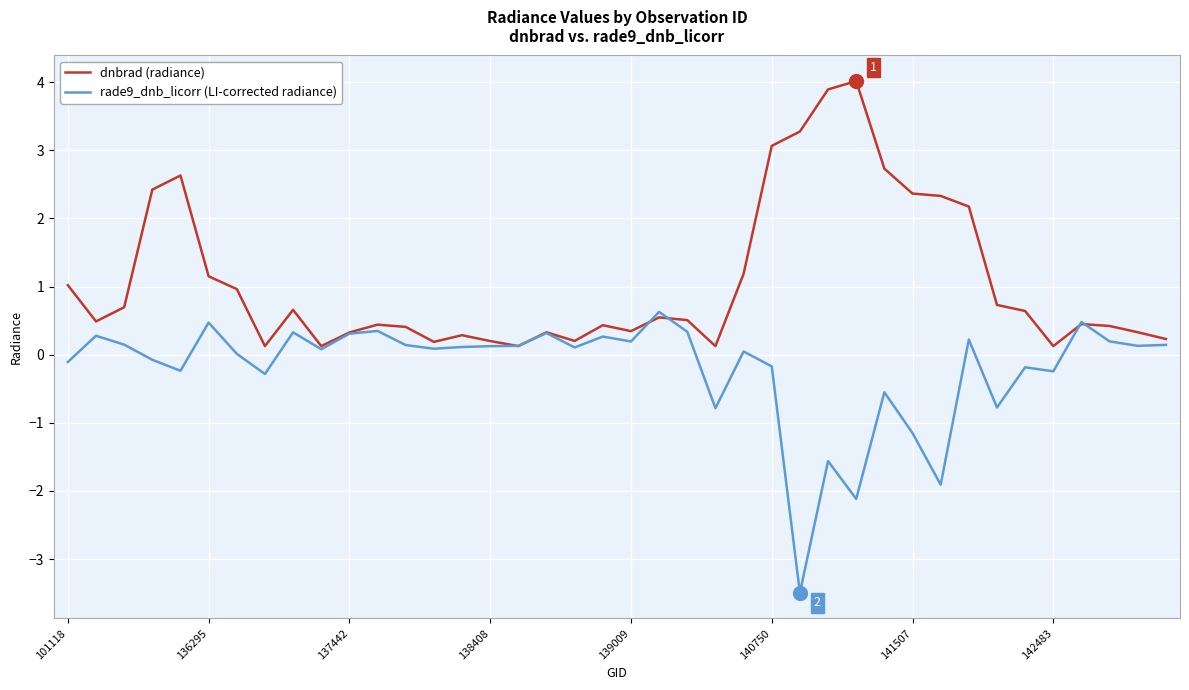

In dnbrad (radiance), how many points are lower than both neighbors (excluding endpoints)?

9